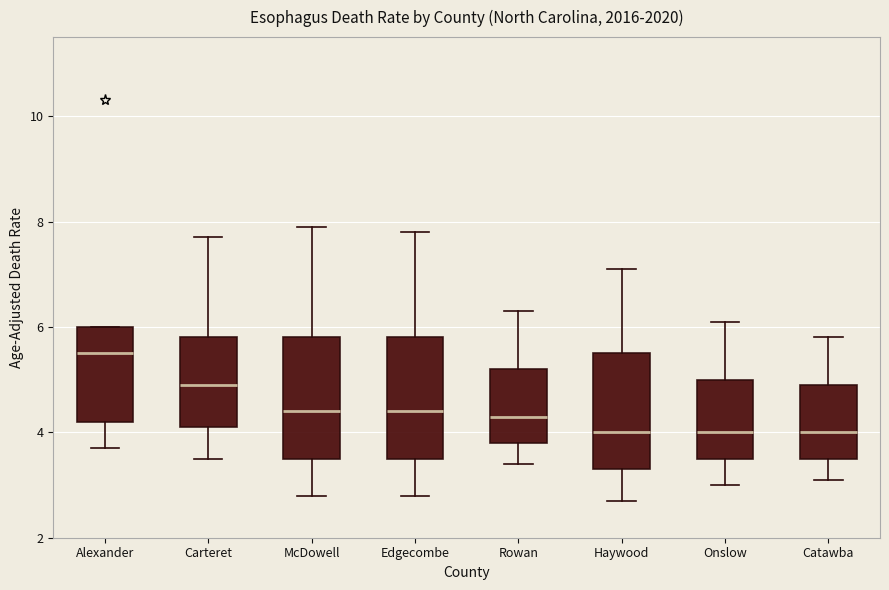

Reading left to right, read every box against the y-axis: the position of its median line, the range the box covers, and the ends of its whiskers. The values are not printed on the chart, so give them approximately, as read against the axis.

Alexander: median 5.6, box 4.2 to 6.0, whiskers 3.8 to 6.0
Carteret: median 5.0, box 4.2 to 5.8, whiskers 3.6 to 7.8
McDowell: median 4.4, box 3.6 to 5.8, whiskers 2.8 to 8.0
Edgecombe: median 4.4, box 3.6 to 5.8, whiskers 2.8 to 7.8
Rowan: median 4.4, box 3.8 to 5.2, whiskers 3.4 to 6.4
Haywood: median 4.0, box 3.4 to 5.6, whiskers 2.8 to 7.2
Onslow: median 4.0, box 3.6 to 5.0, whiskers 3.0 to 6.2
Catawba: median 4.0, box 3.6 to 5.0, whiskers 3.2 to 5.8